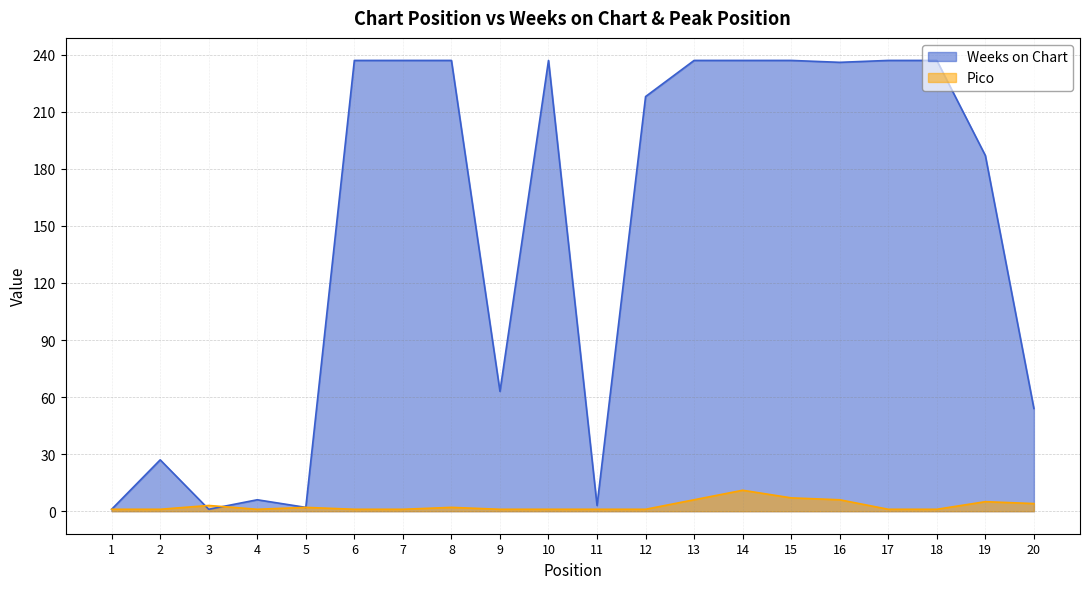

Where is the first local maximum for Weeks on Chart?

2